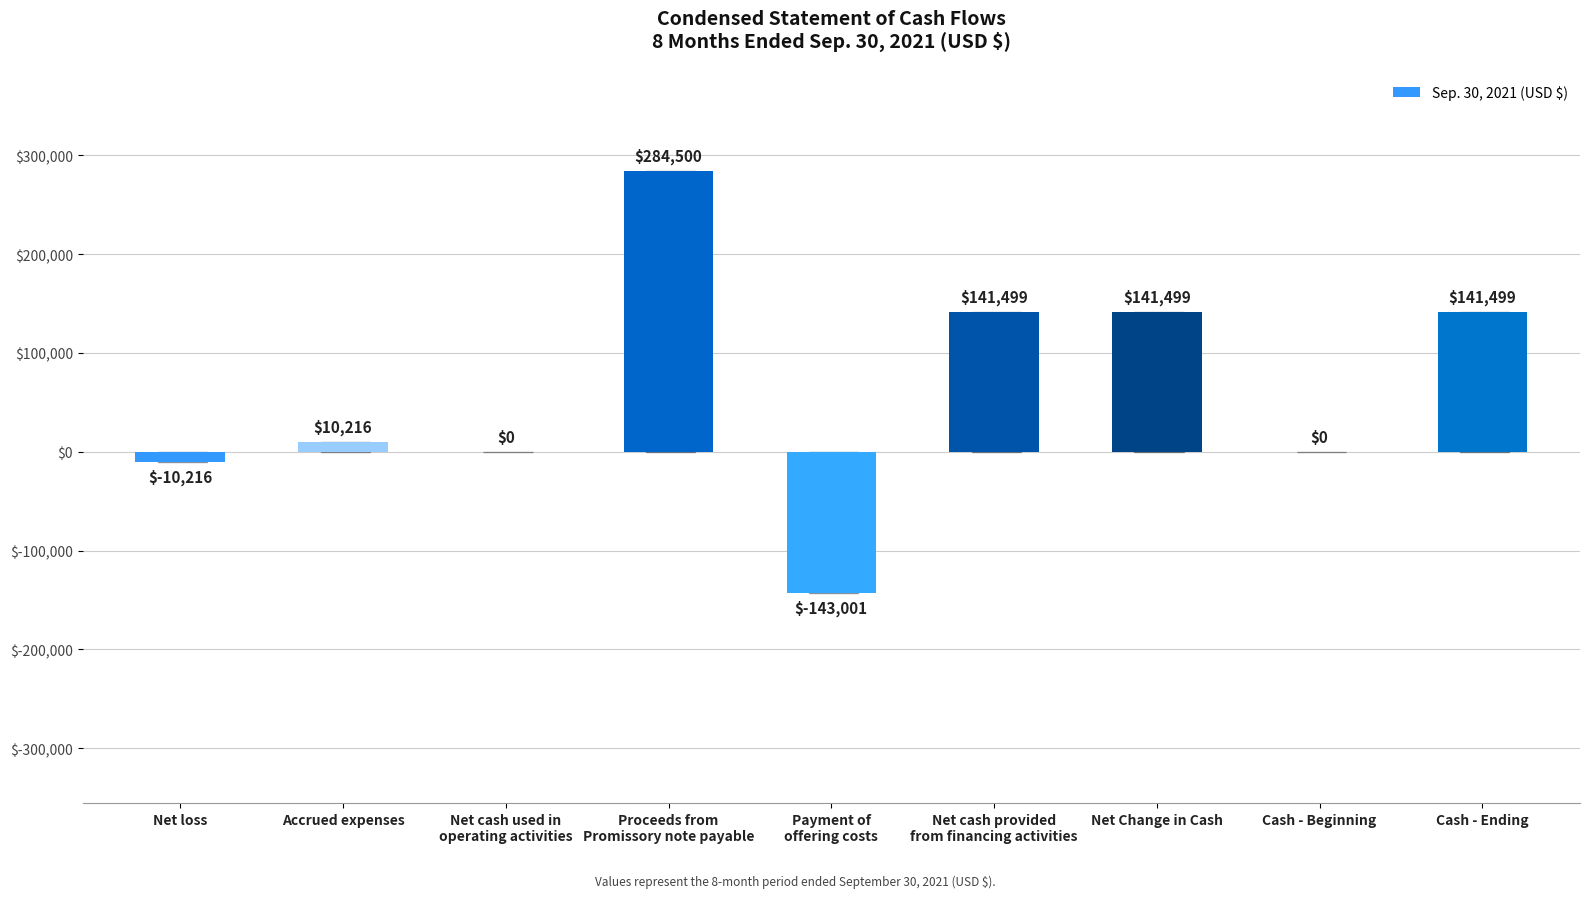

Is it true that the value at Cash - Ending is 203526?

False